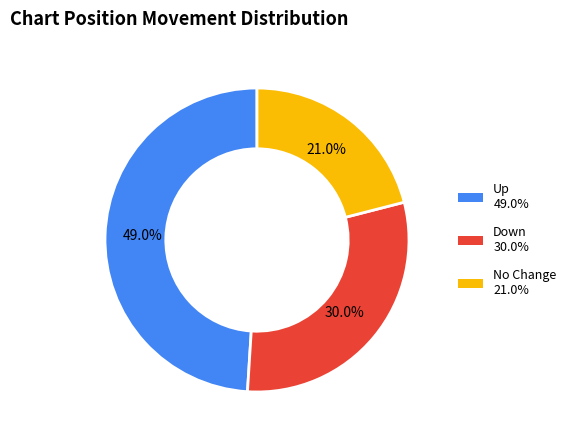

Count the number of slices in the pie.

3